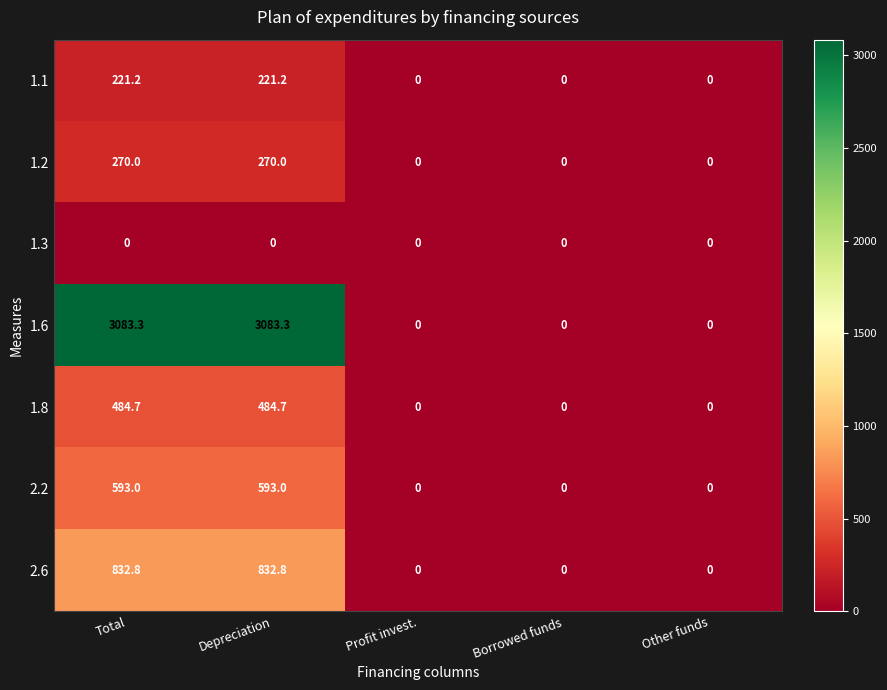

What is the highest value of the 2.6 series?

832.8